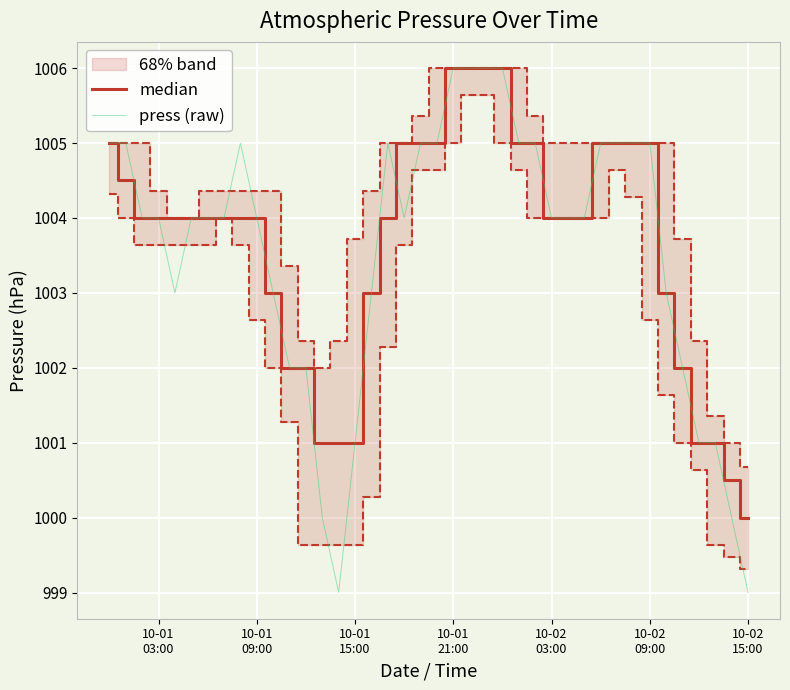

Which series has the largest range (max minus min)?

press (raw)